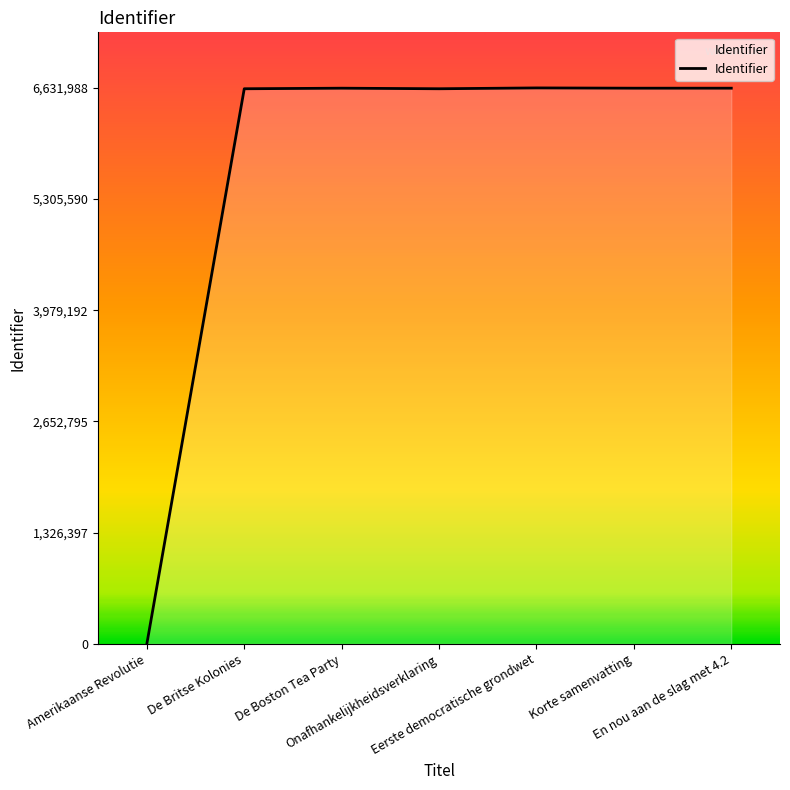

What is the greatest value displayed?

6631988